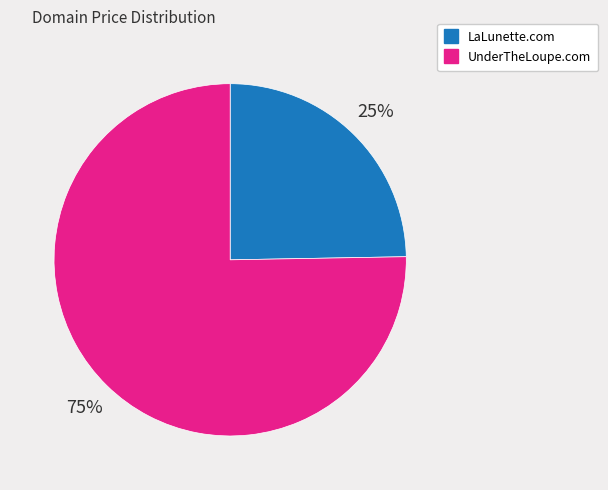

Do UnderTheLoupe.com and LaLunette.com together represent more than half of the pie?

Yes